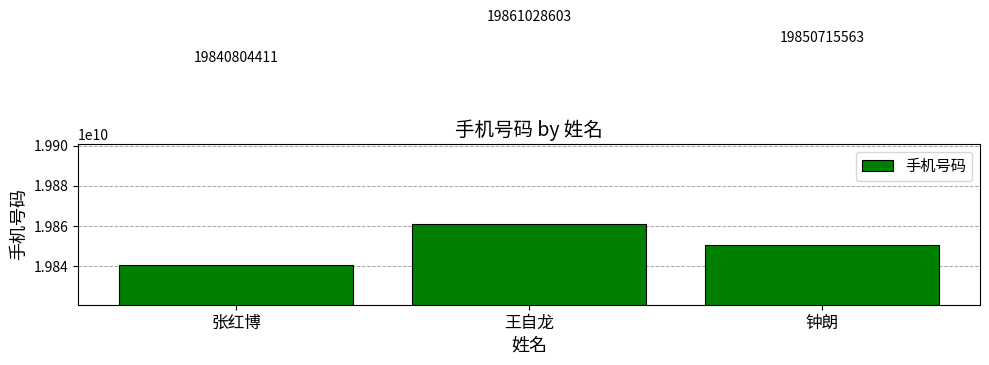

Reading left to right, list all the values displayed in this chart.

19840804411	19861028603	19850715563